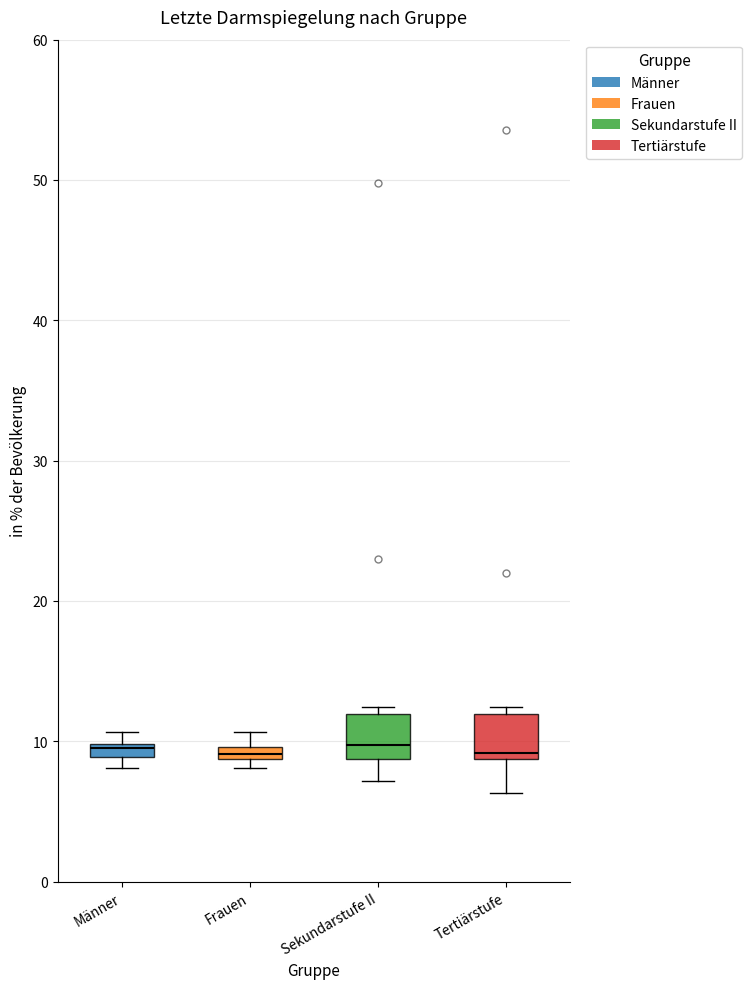

Where is the lower edge of the box for Frauen on the y-axis? The values are not printed on the chart, so give them approximately, as read against the axis.

9